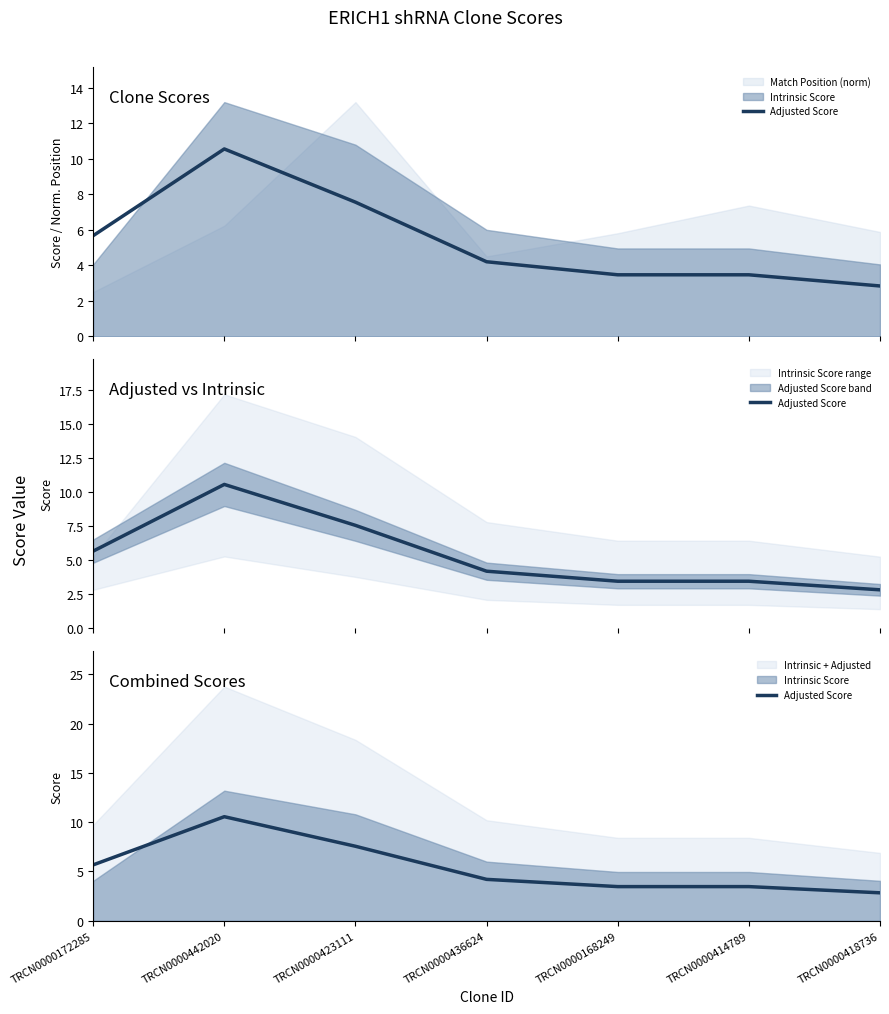

What is the sum of the values at TRCN0000414789 and TRCN0000423111?

11.0